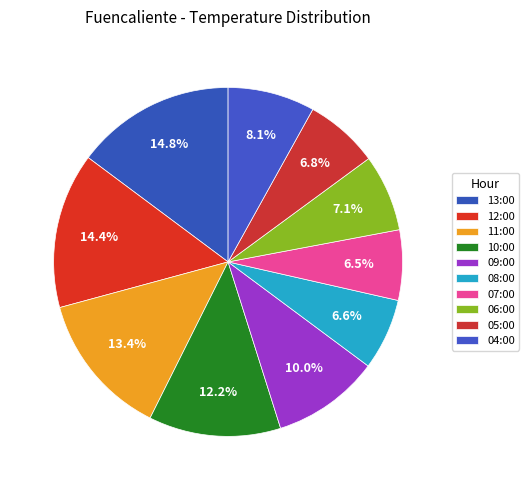

True or false: 08:00 accounts for 1% of the total.

False